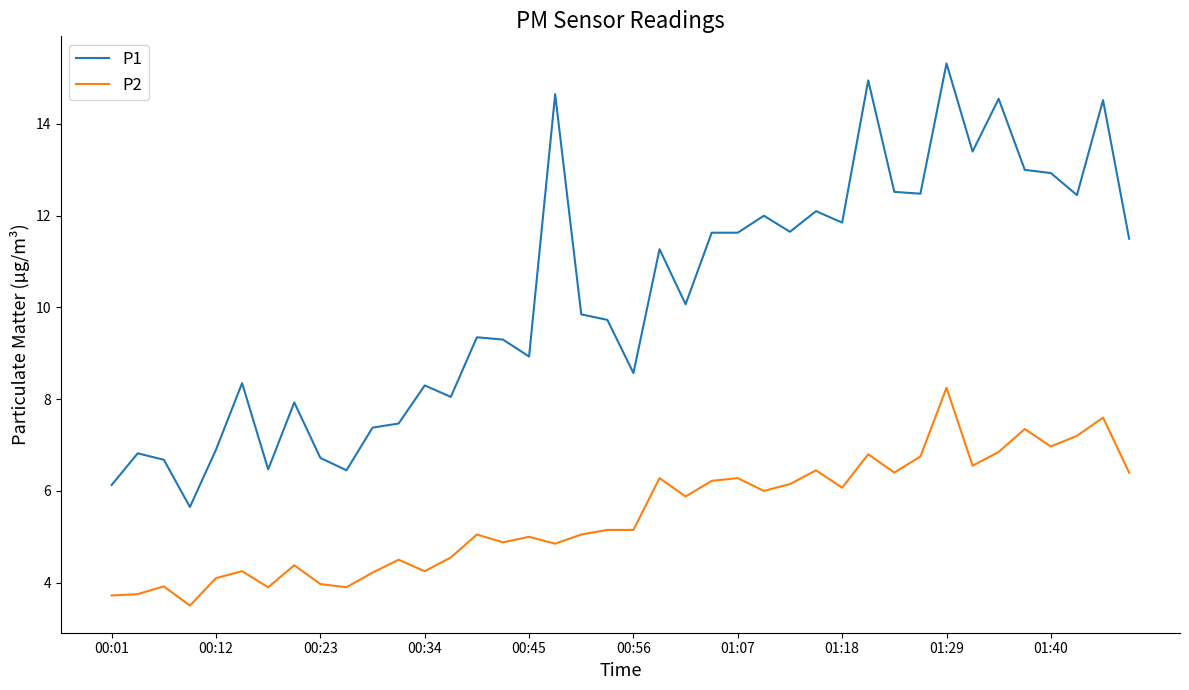

What is the difference between the maximum and minimum values in the P1 series?

9.7